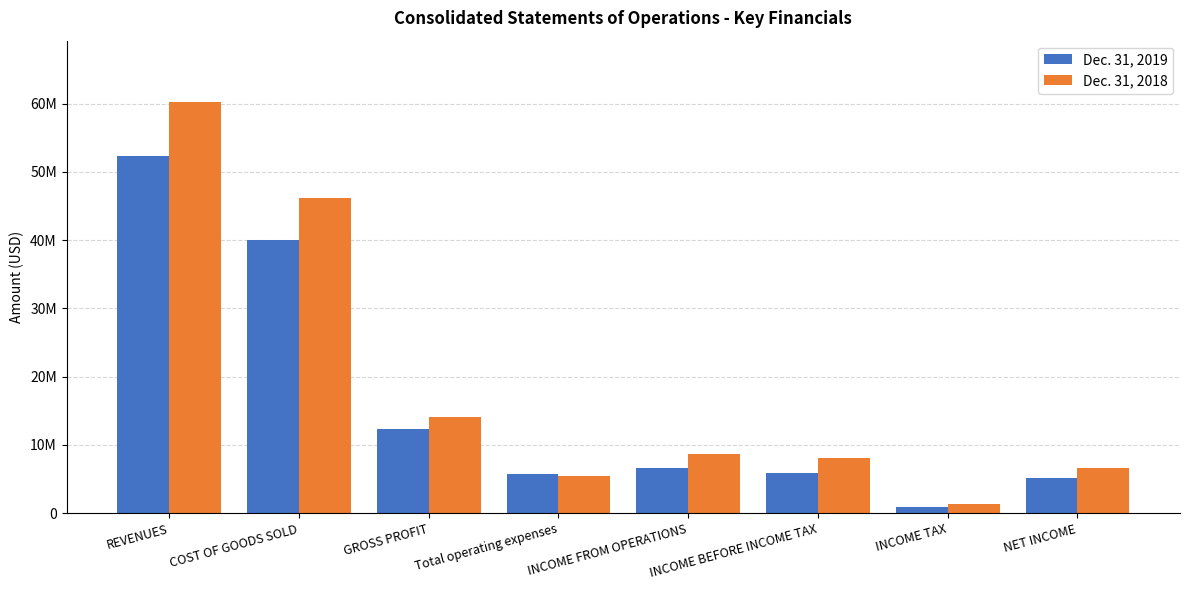

What value does the Dec. 31, 2019 series have at NET INCOME?

5087166